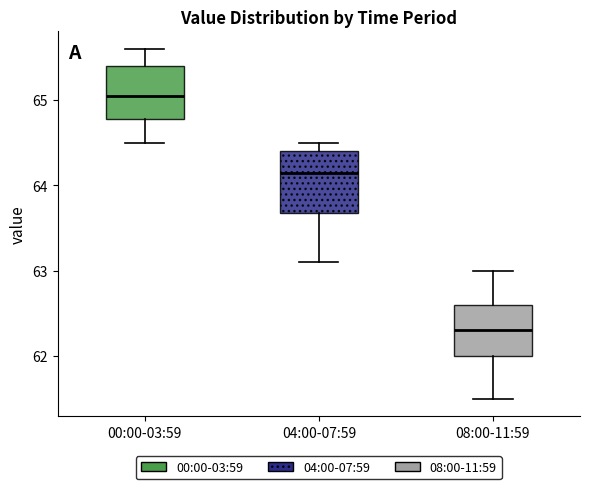

Which box has the highest median line?

00:00-03:59